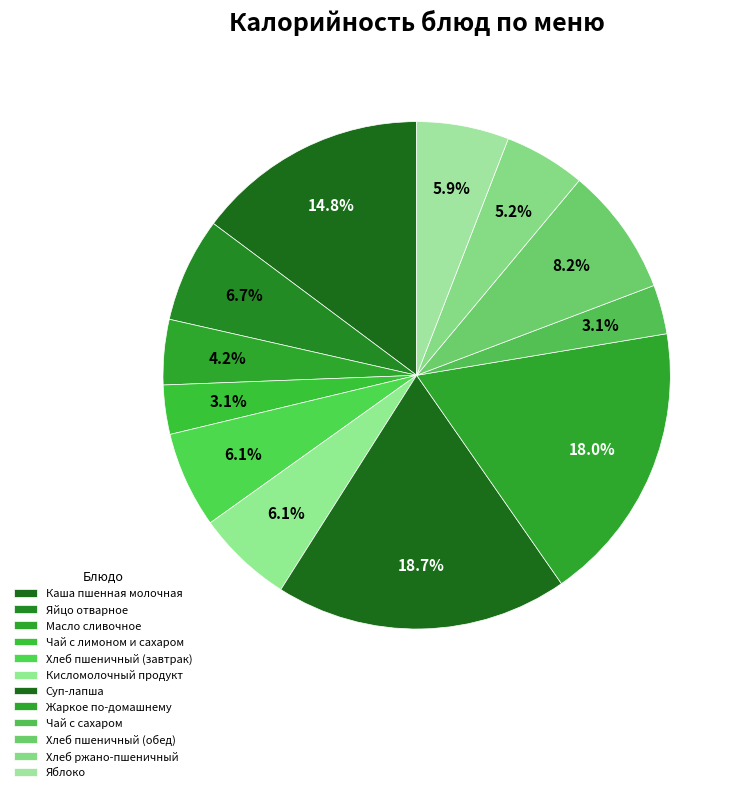

What is the smallest slice in the pie chart?

Чай с лимоном и сахаром